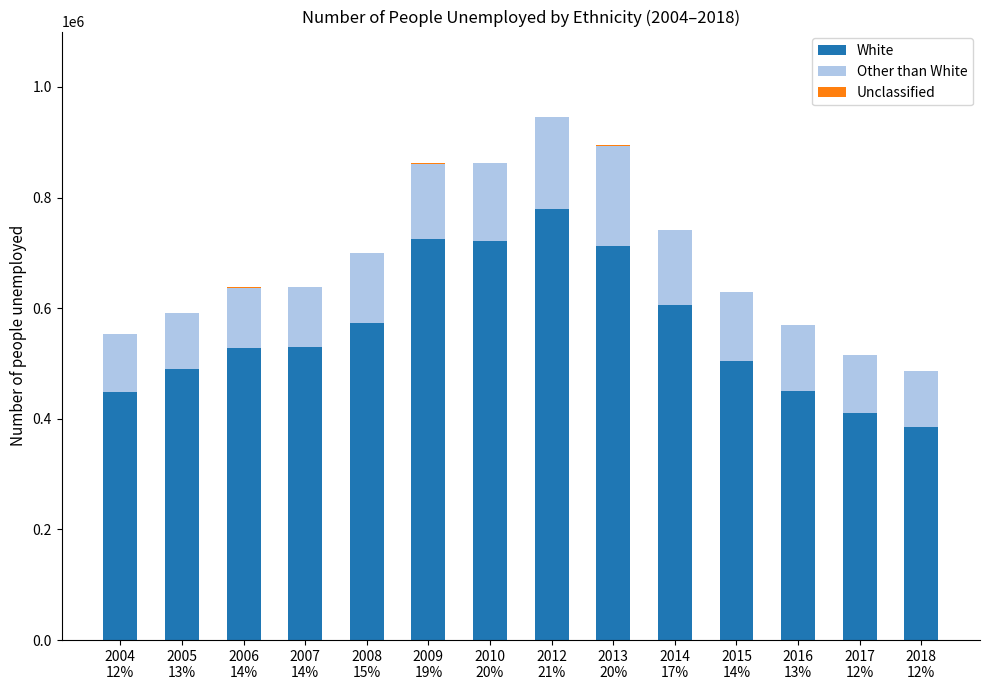

What is the maximum value for White?

778400